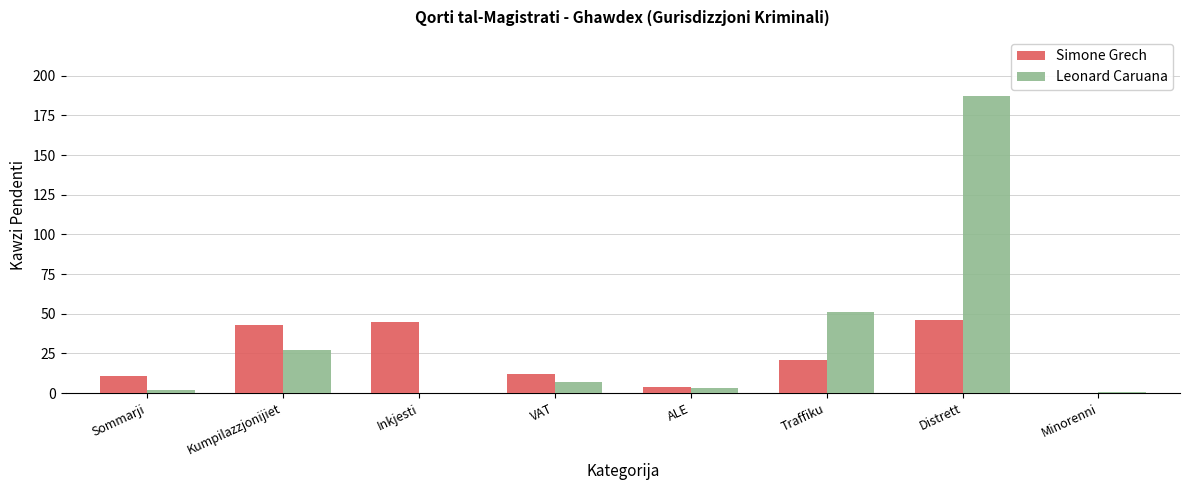

At which label does Simone Grech first exceed 21?

Kumpilazzjonijiet